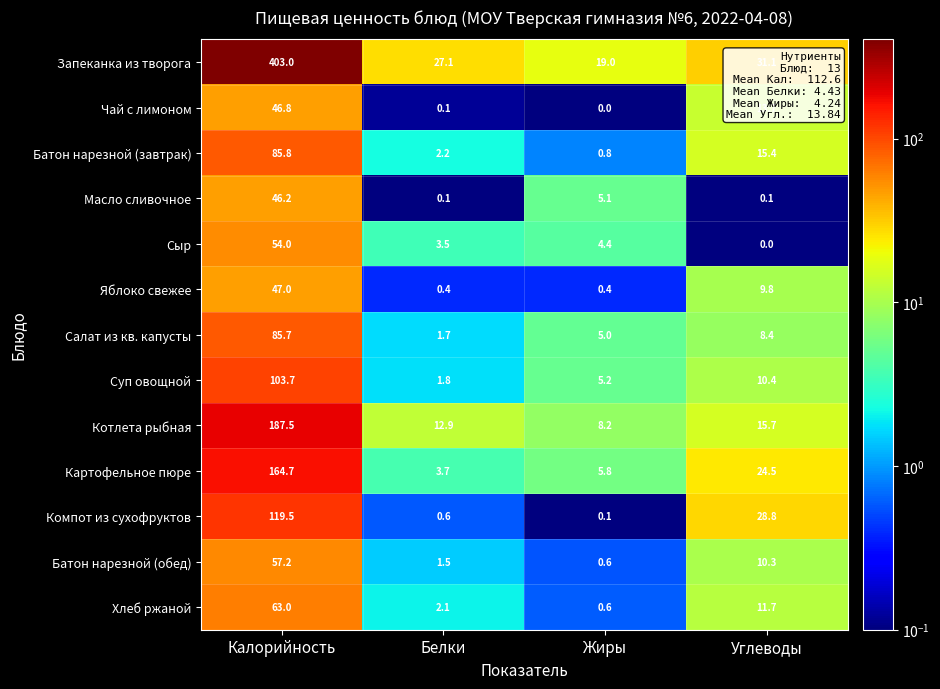

What is the difference between the Чай с лимоном values at Калорийность and Белки?

46.7